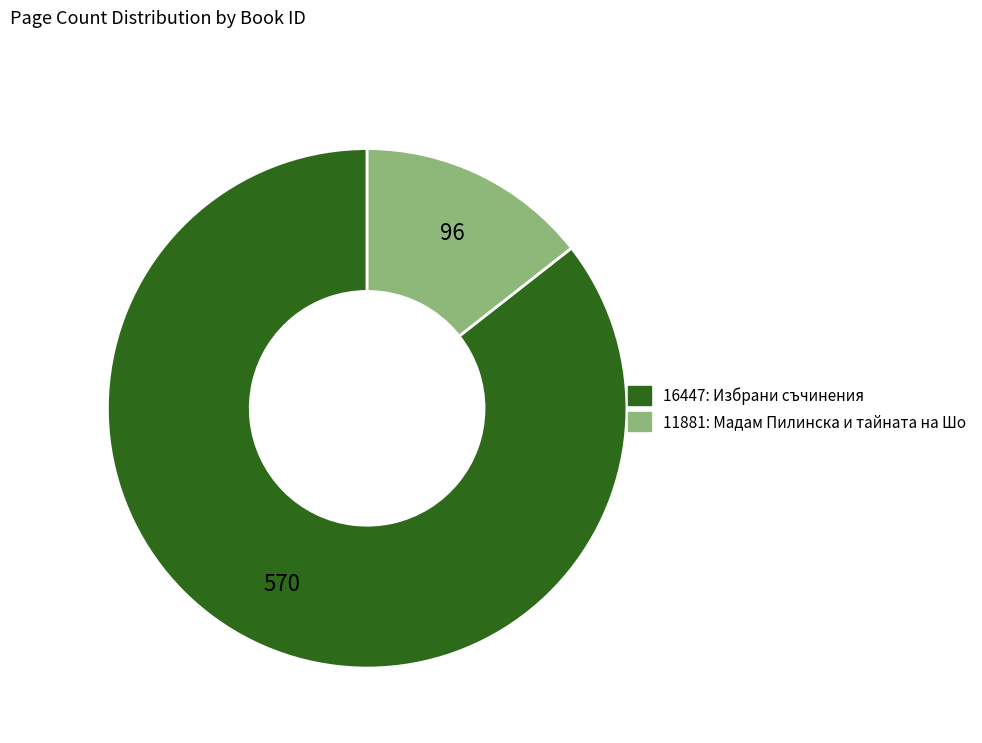

Rank the categories by value from lowest to highest.

11881, 16447